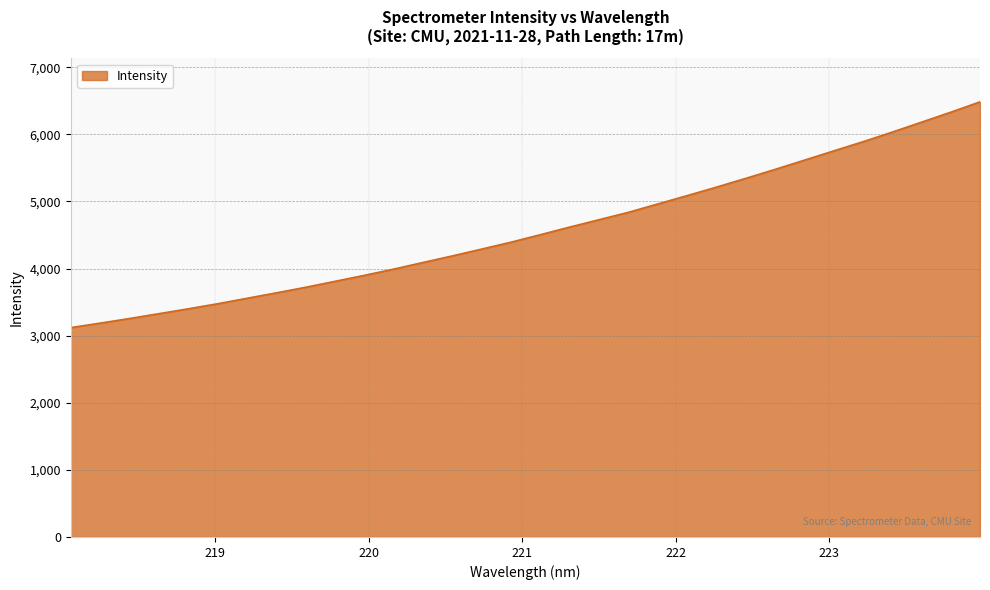

What is the maximum value shown in the chart?

6483.2